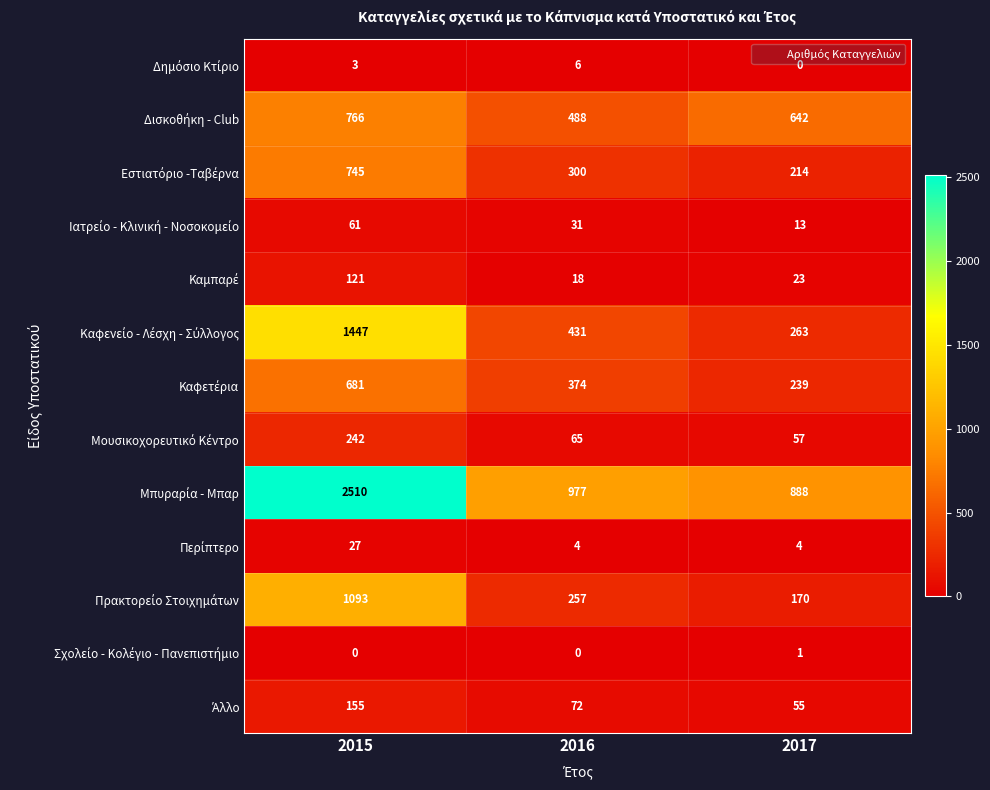

What is the difference between the highest and lowest values at 2016?

977